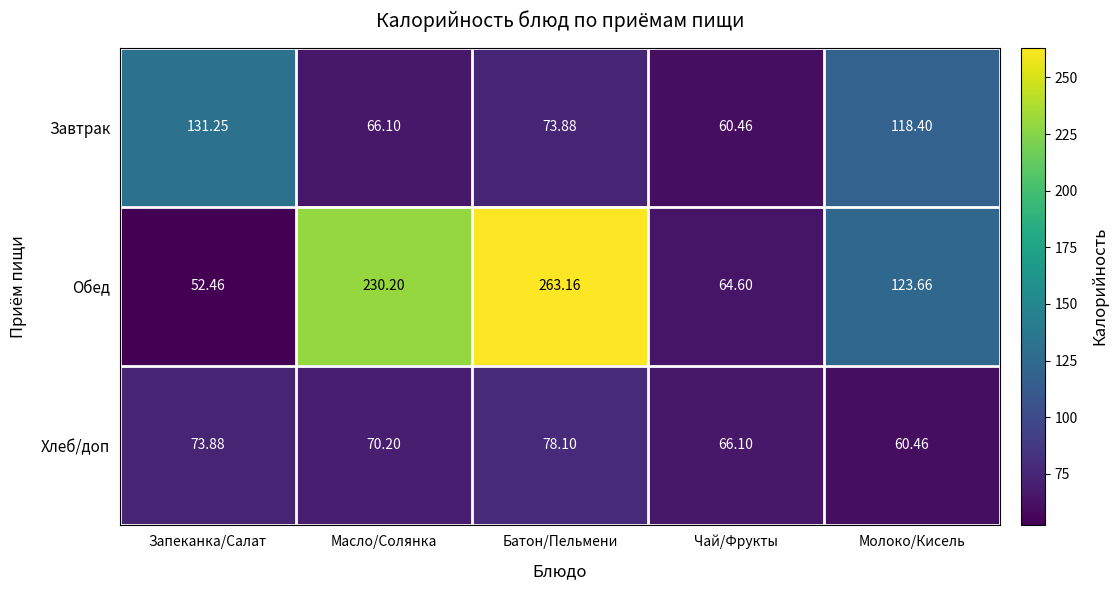

What is the spread (max minus min) of values at Чай/Фрукты?

5.6